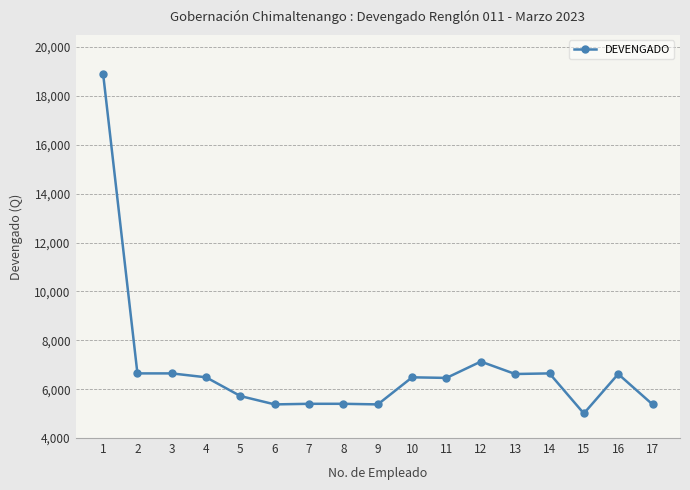

The value at 13 is 6620. True or false?

True